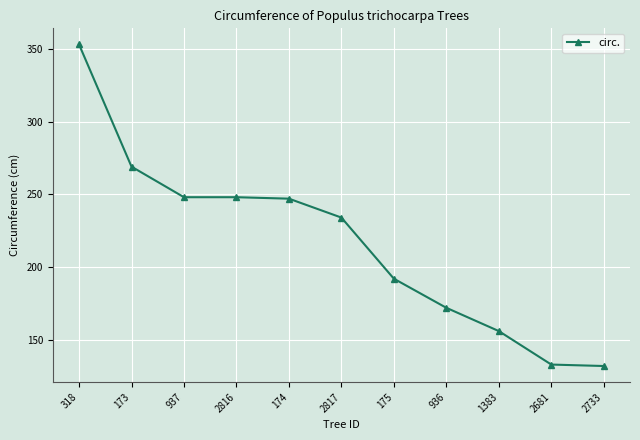

What is the minimum value shown in the chart?

132